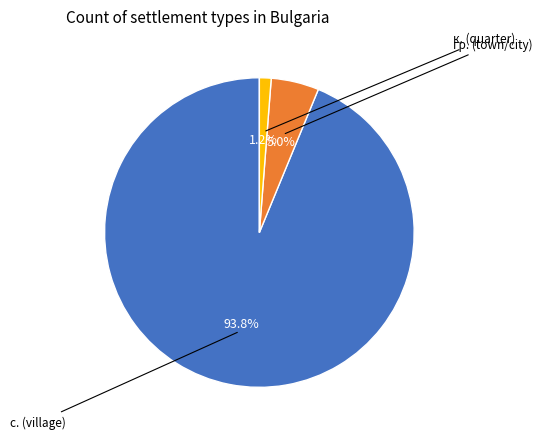

Is there any slice that represents more than half of the pie?

Yes